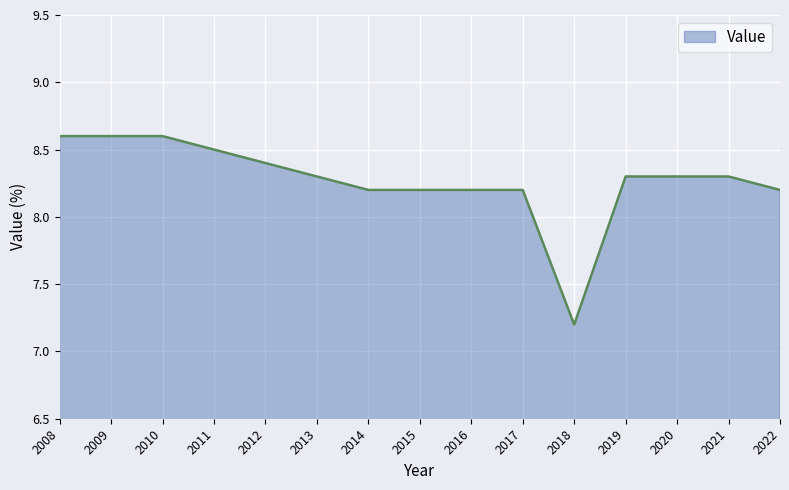

What is the change in value from 2019 to 2022?

-0.1